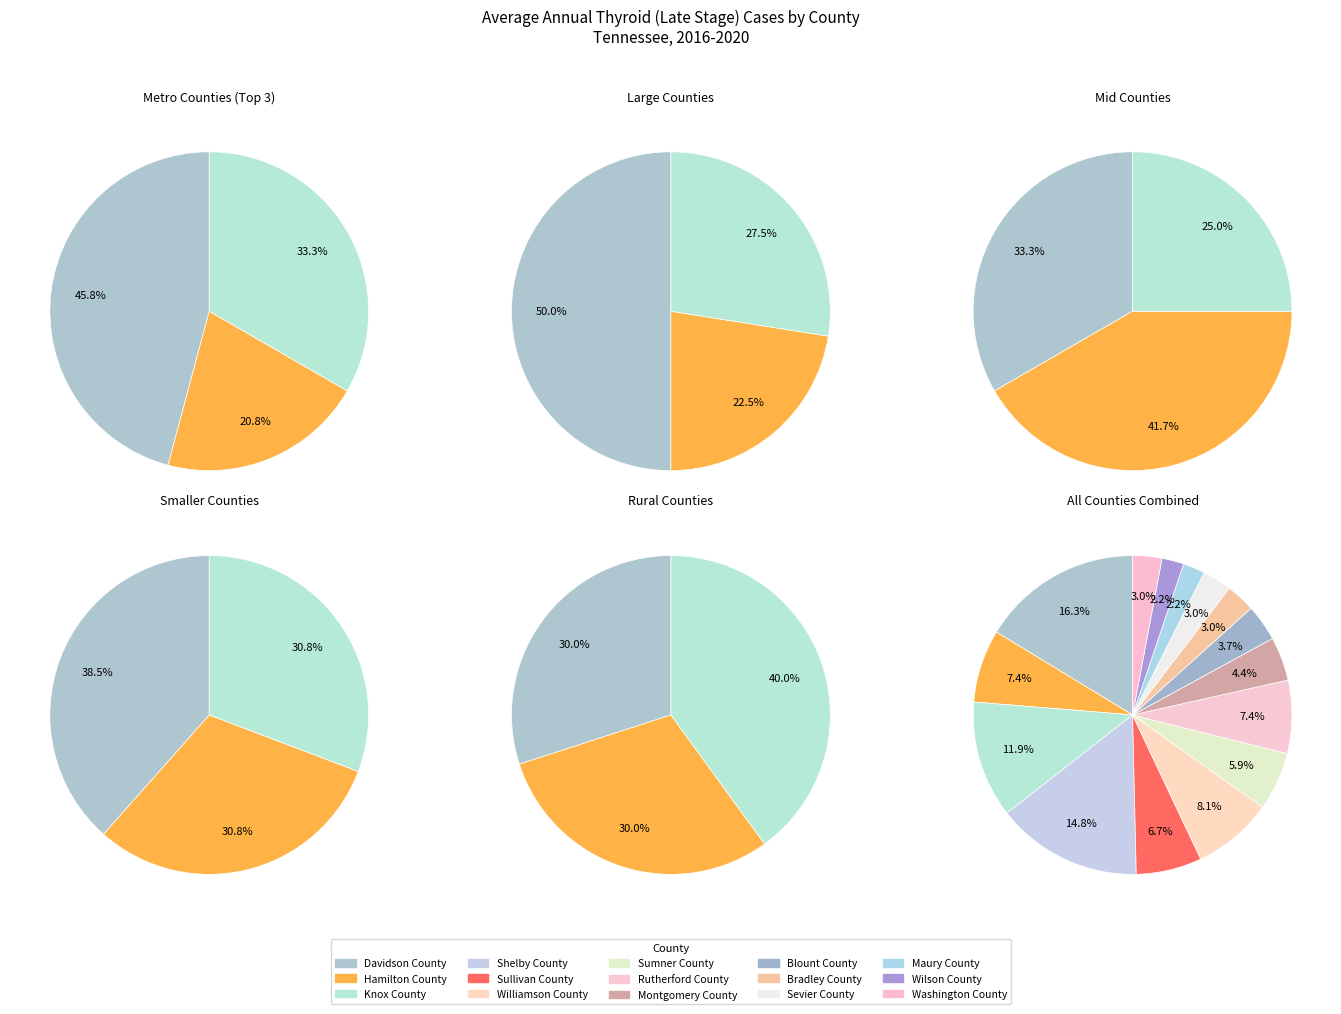

To the nearest percent, what is the average slice percentage?

7%